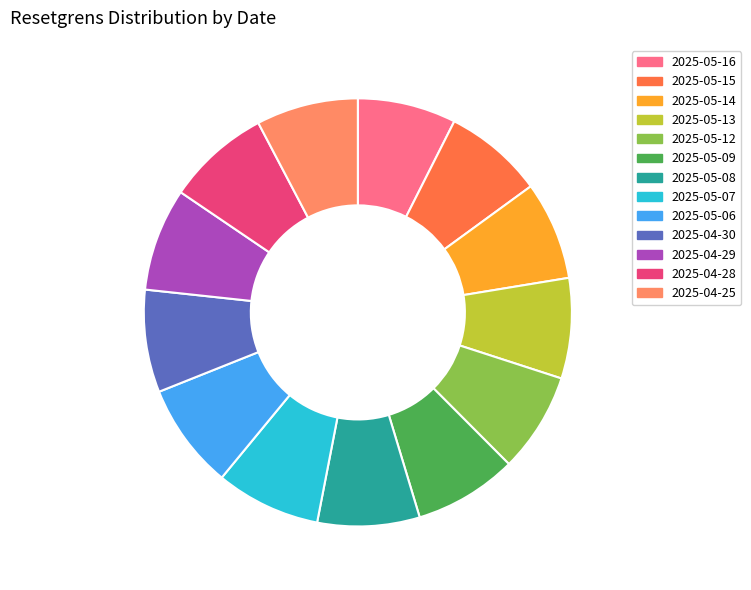

Is there a majority slice in this chart?

No